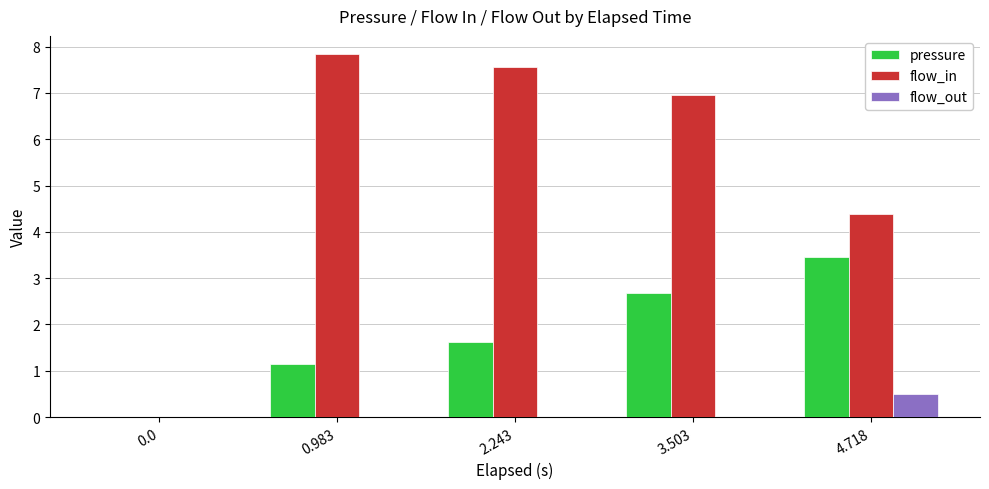

The value of pressure at 0.983 is 0.8. True or false?

False